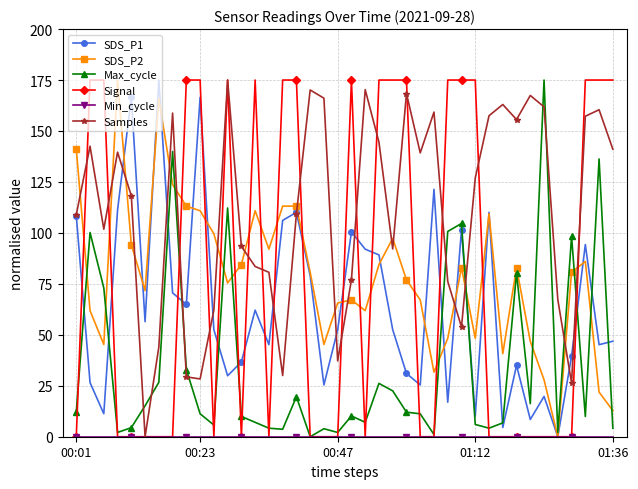

True or false: Max_cycle has more than 0 interior local peaks.

True